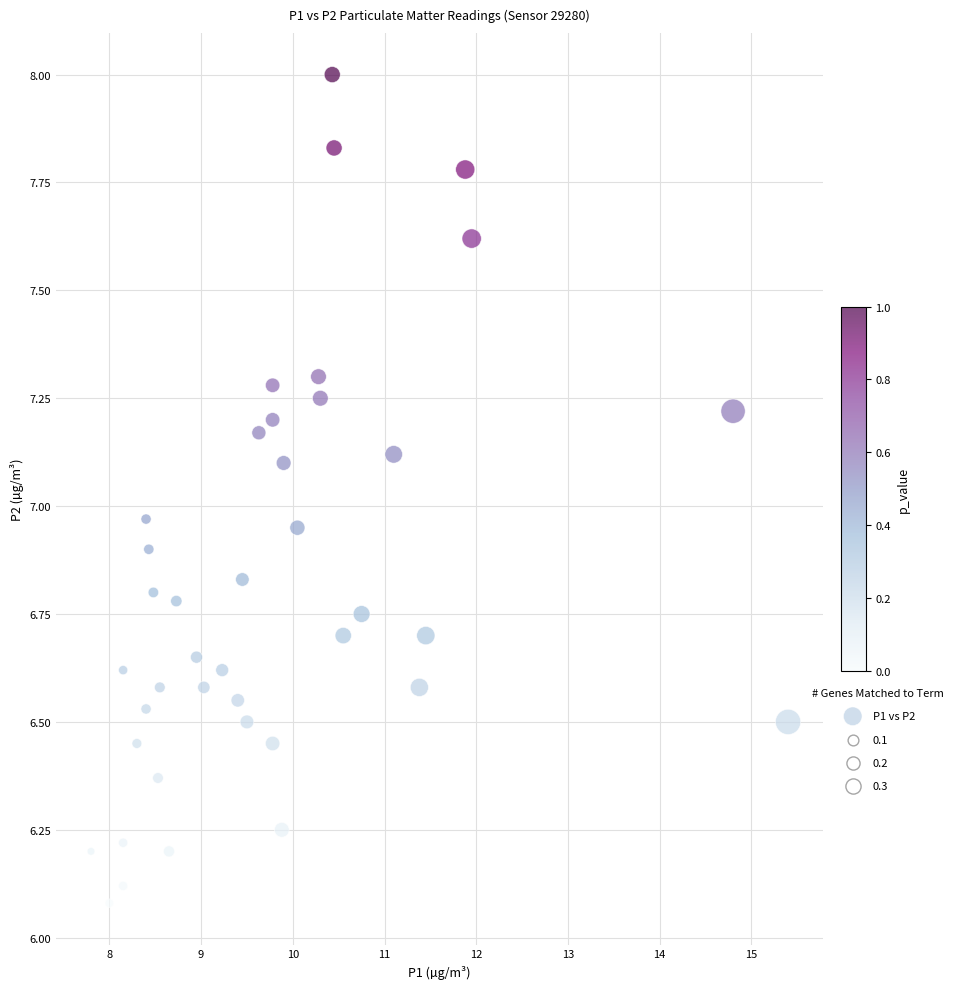

What is the range of Y values (max minus min)?

1.9